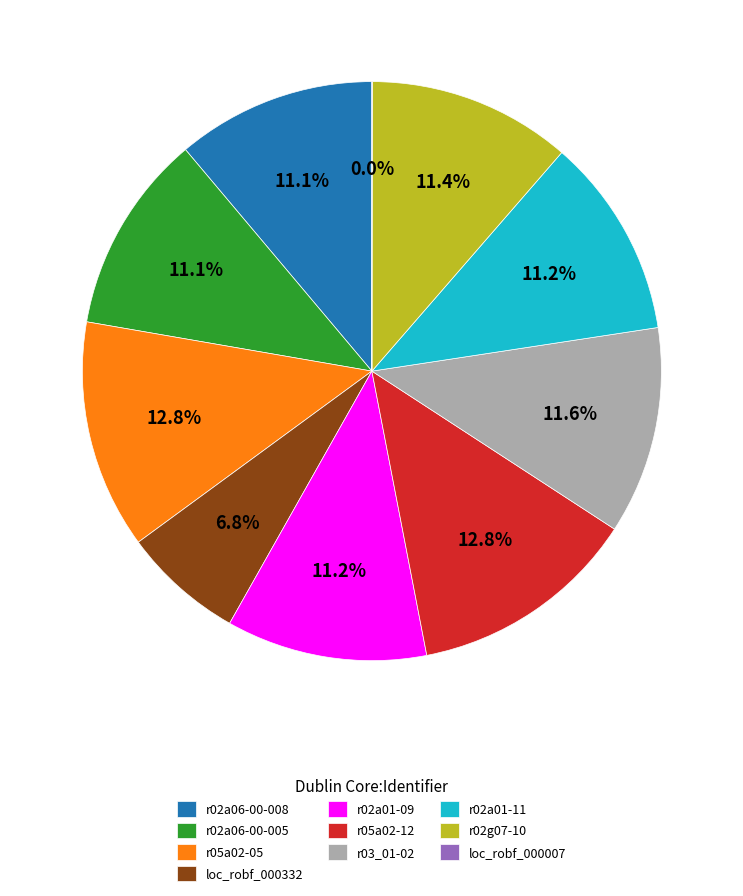

To the nearest percent, what is the difference between the largest and smallest slice percentages?

13%